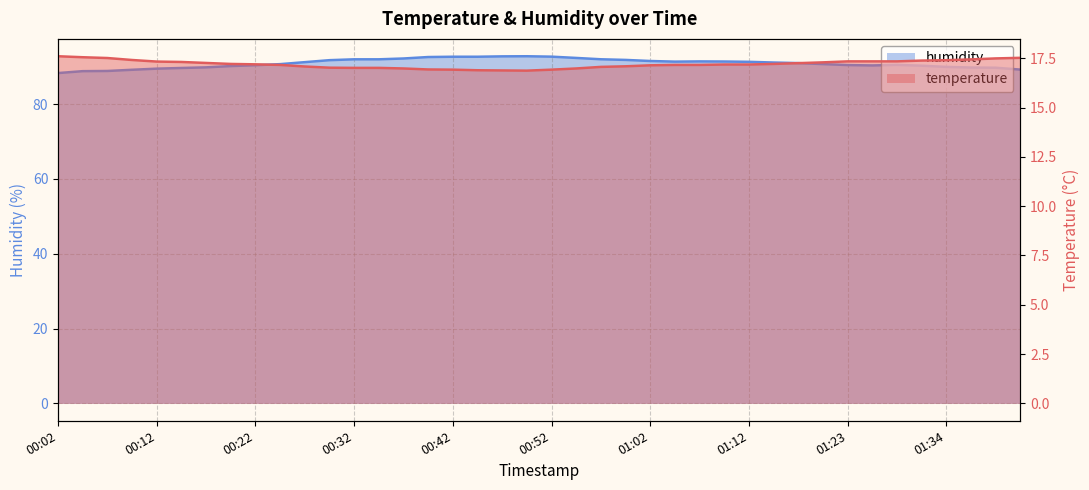

What is the highest value of the temperature series?

17.6